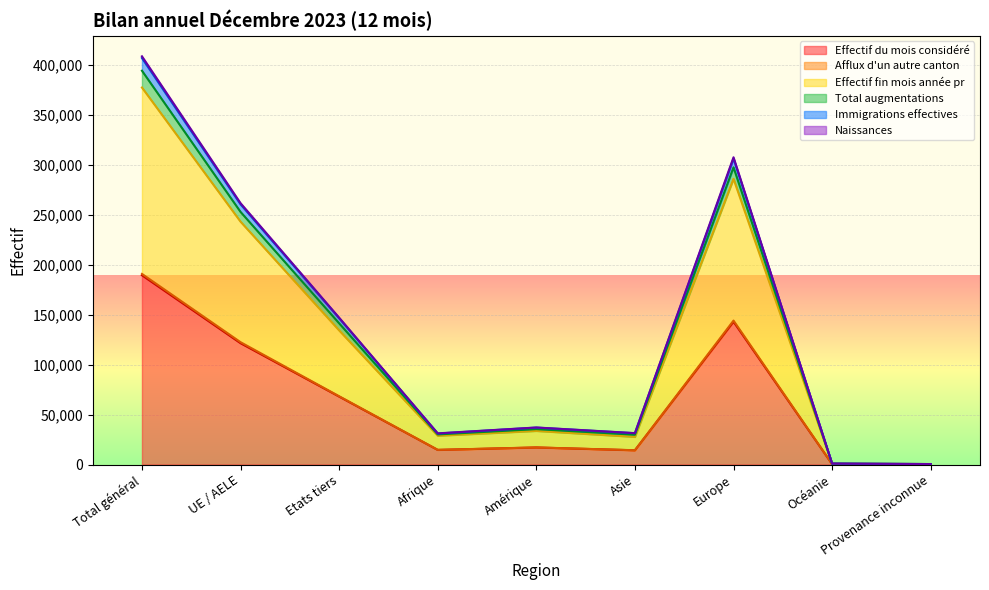

What is the label of the 7th point from the right?

Etats tiers